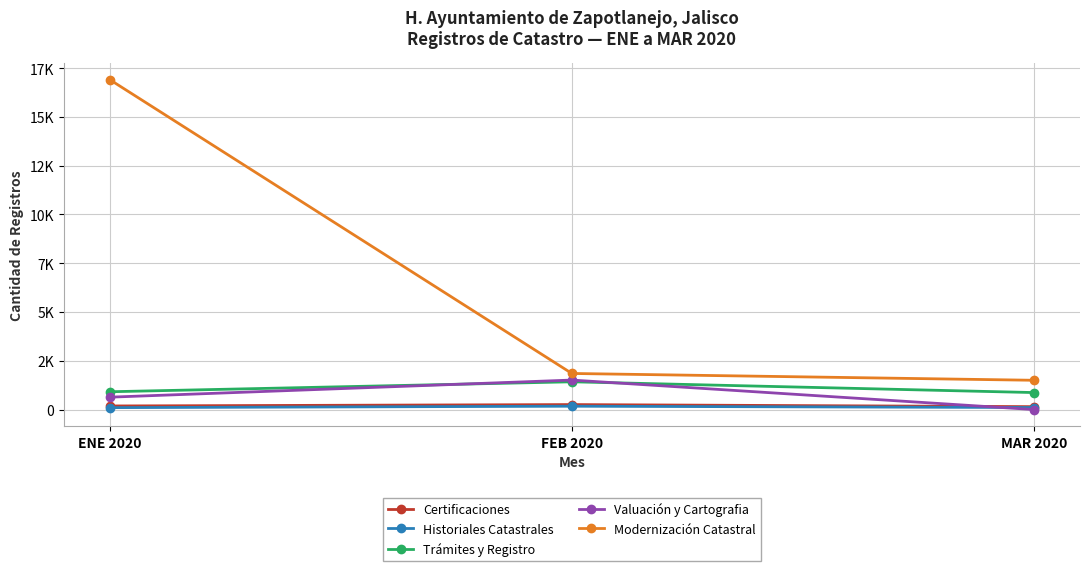

Which series has the largest range (max minus min)?

Modernización Catastral